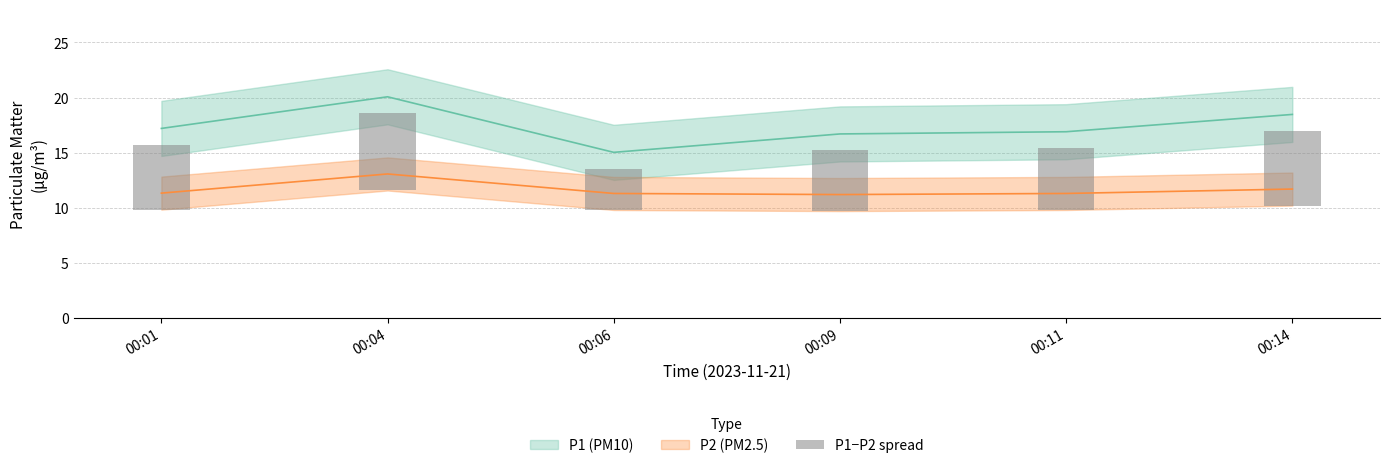

Which category has the highest value across all series?

00:04